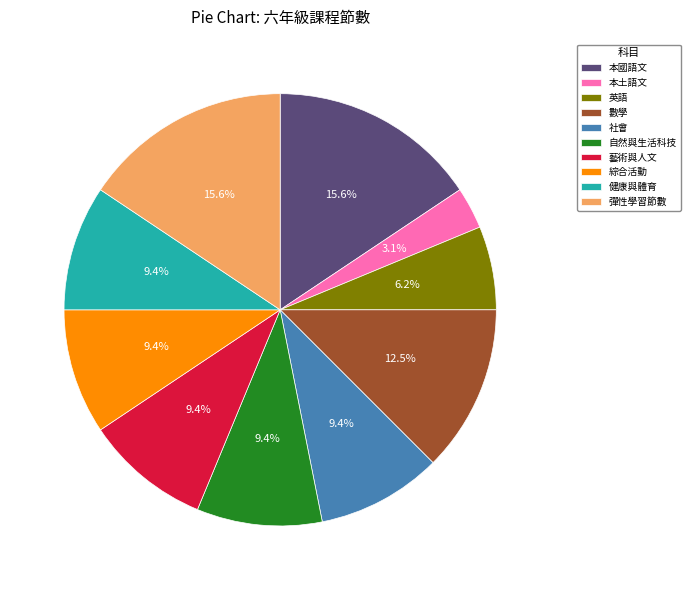

True or false: 健康與體育 accounts for 1% of the total.

False